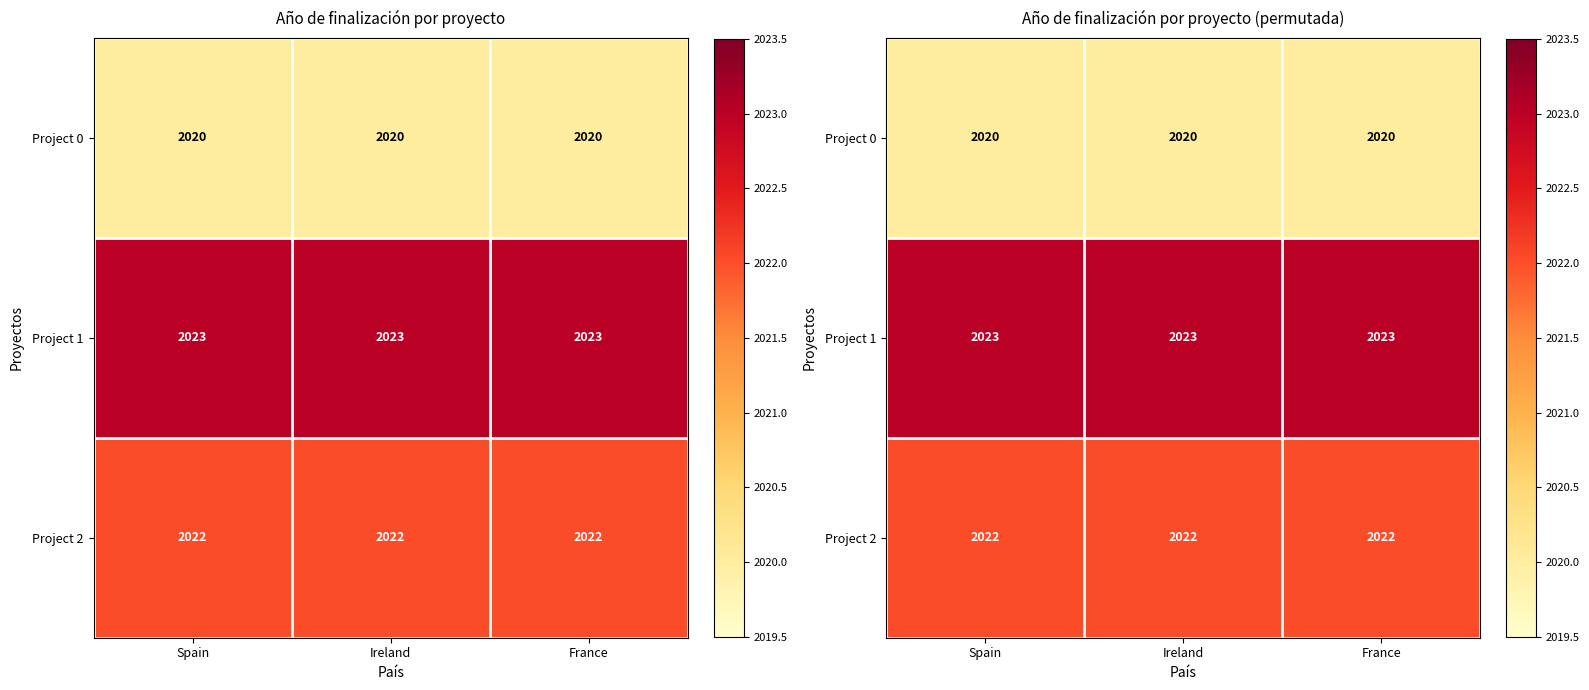

Rank the categories by Project 1 value from lowest to highest.

Spain, Ireland, France